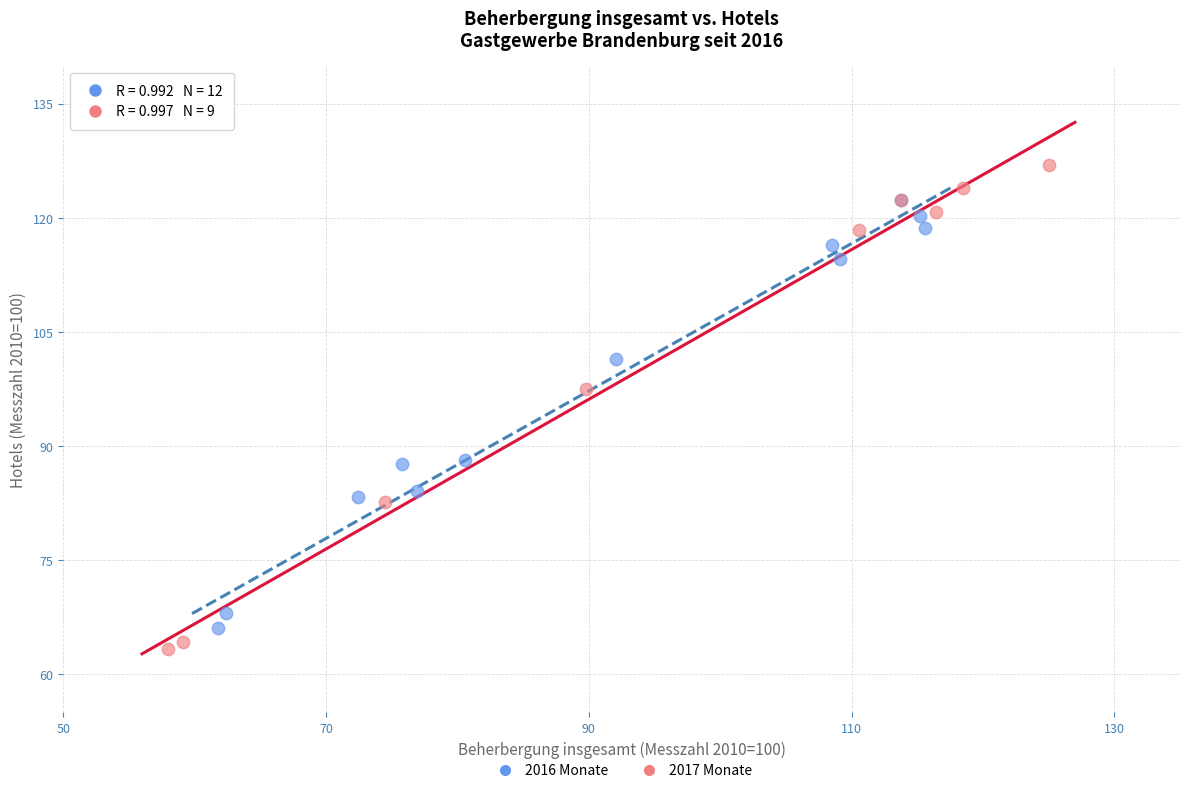

Which series has the widest spread of Y values?

2017 Monate